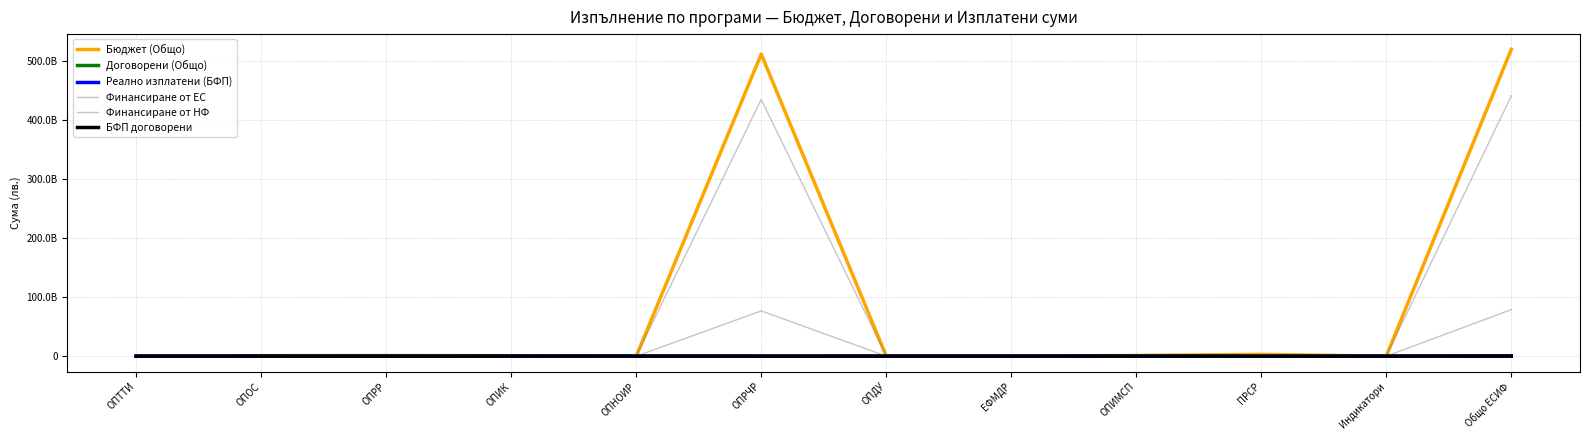

At which category does Договорени (Общо) reach its first local valley?

ОПРР